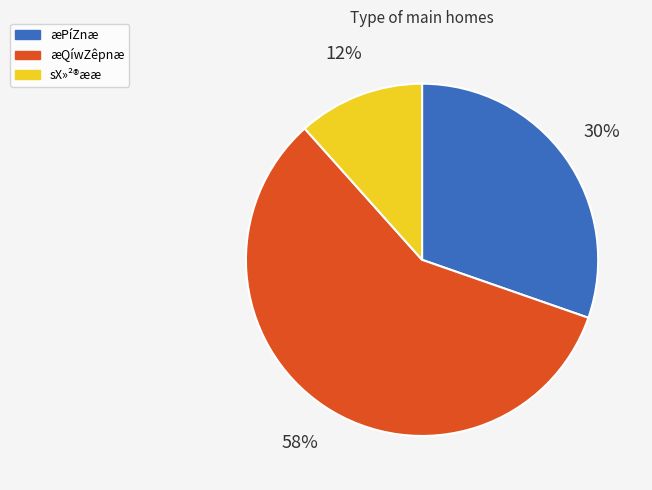

To the nearest percent, what is the difference between the largest and smallest slice percentages?

46%